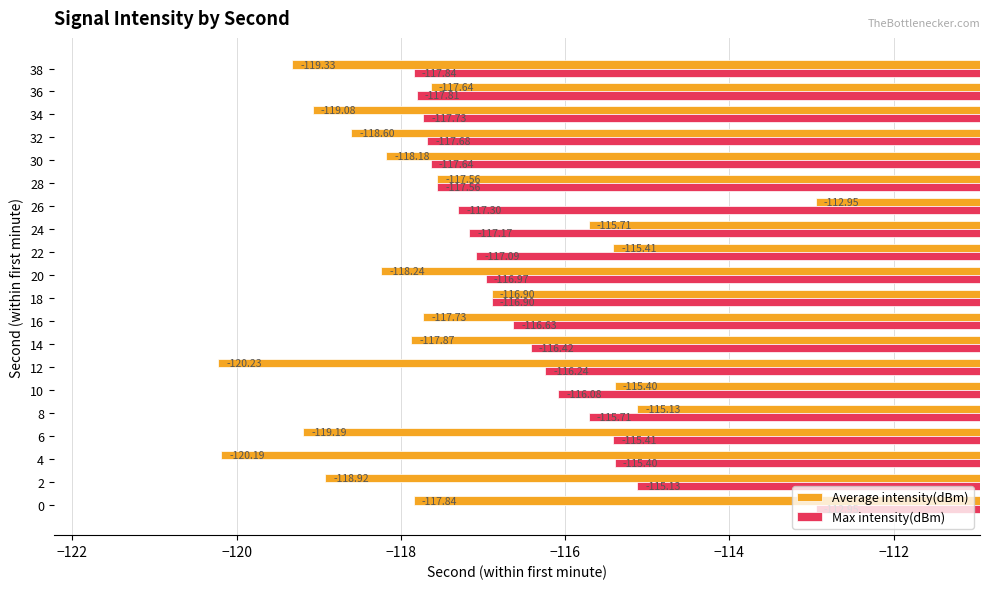

Which series has the largest total across all categories?

Max intensity(dBm)